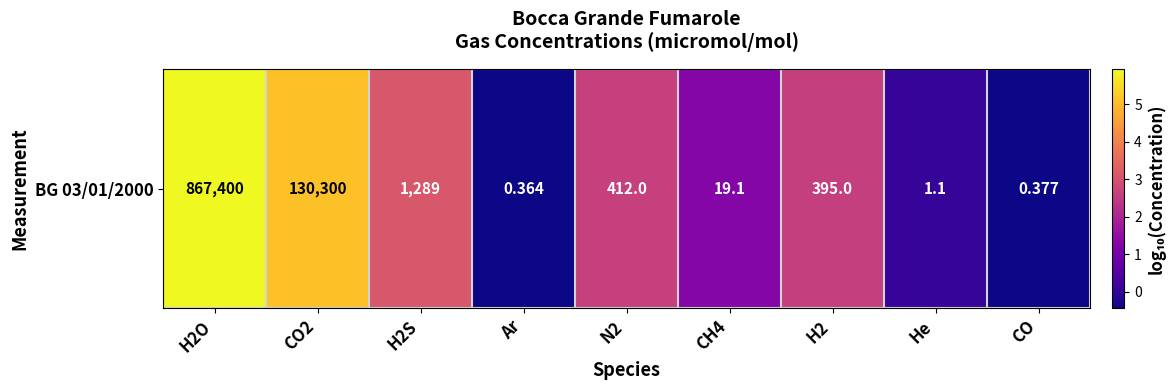

Where does the data first go above 2?

H2O